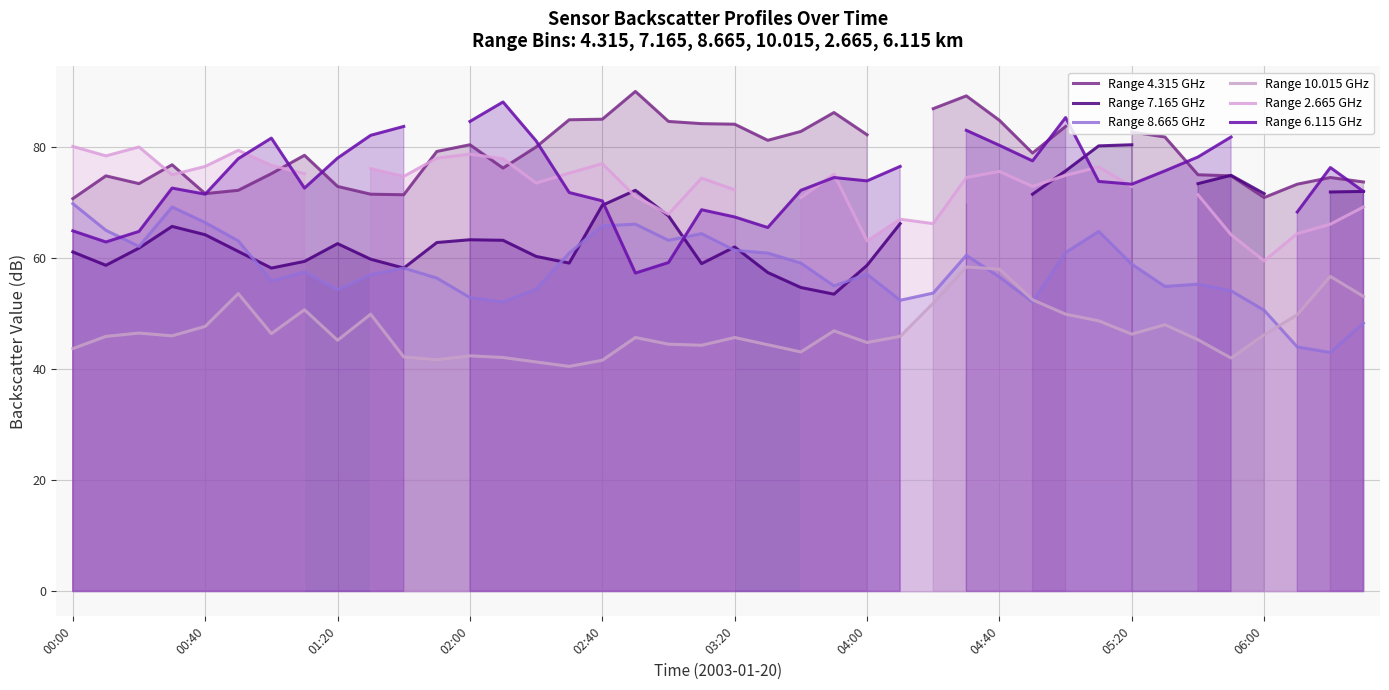

How many data points in Range 7.165 GHz are less than 64?

20